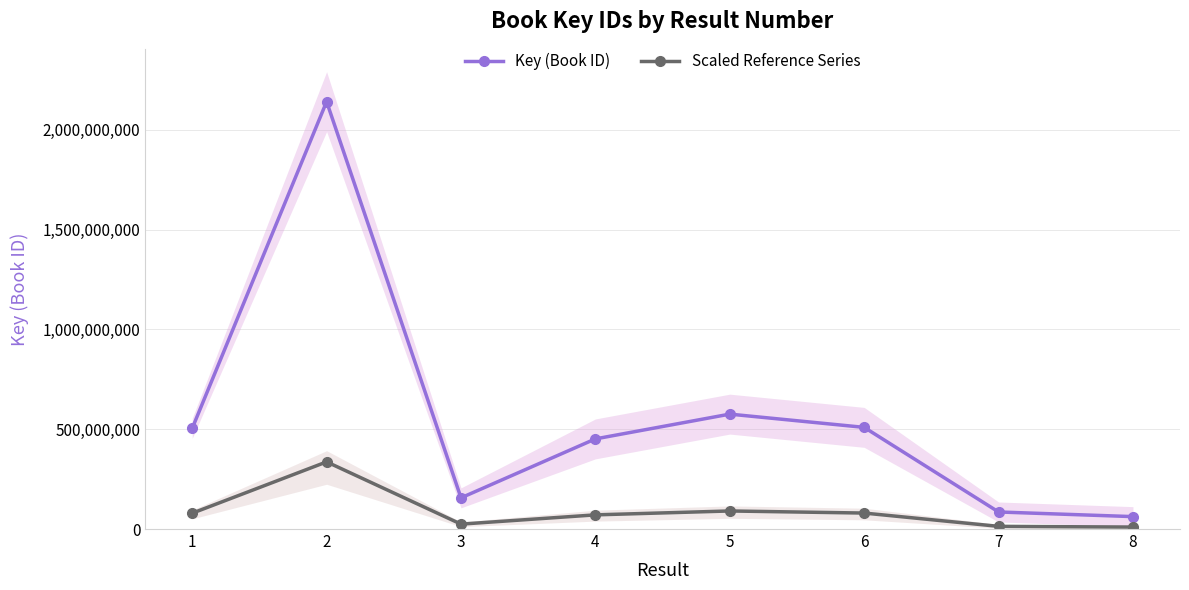

Which series has the widest spread of values?

Key (Book ID)